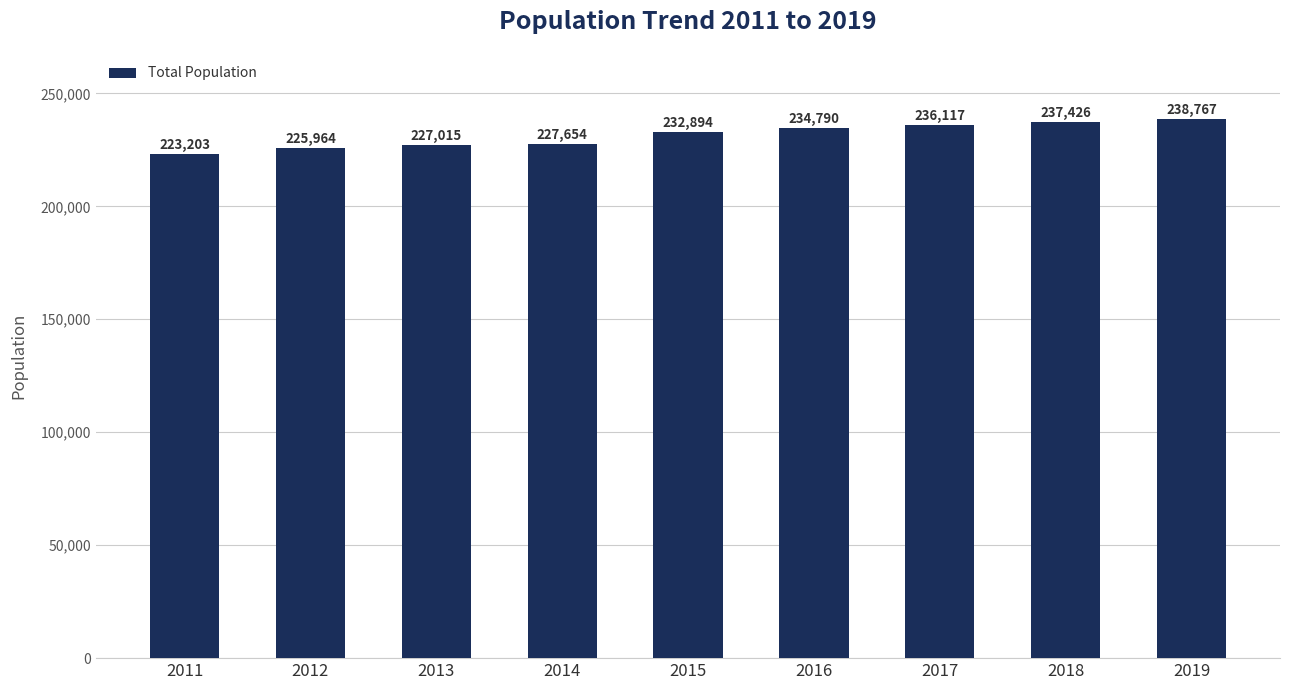

Between 2011 and 2016, which is larger?

2016